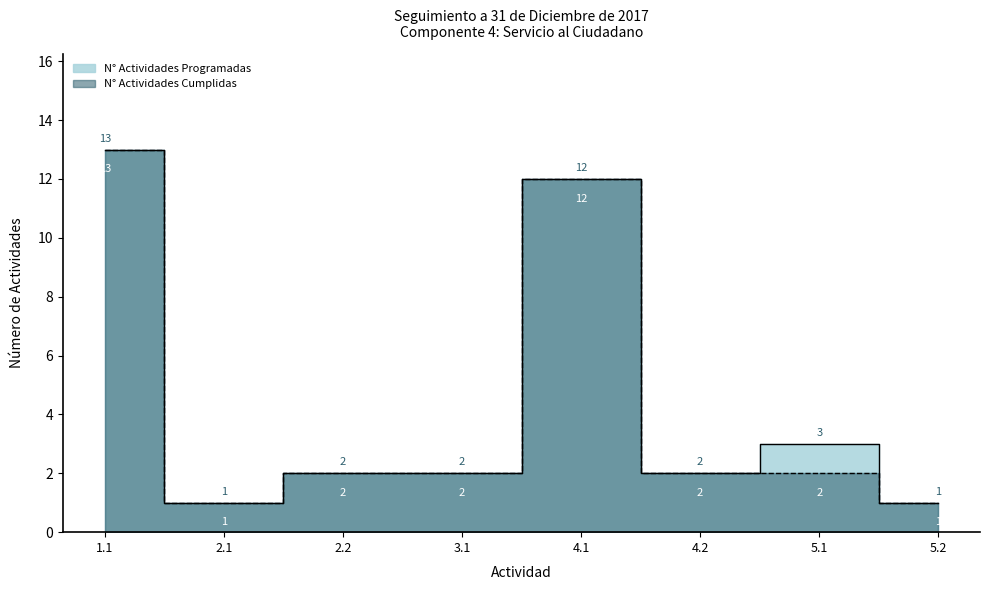

At which category does N° Actividades Programadas reach its first local peak?

4.1